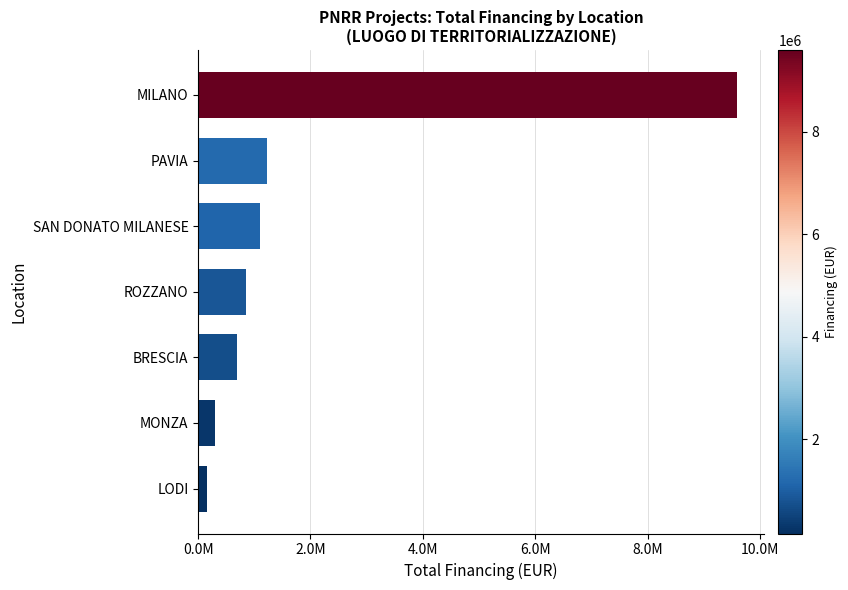

Which category has the lowest value across all series?

LODI